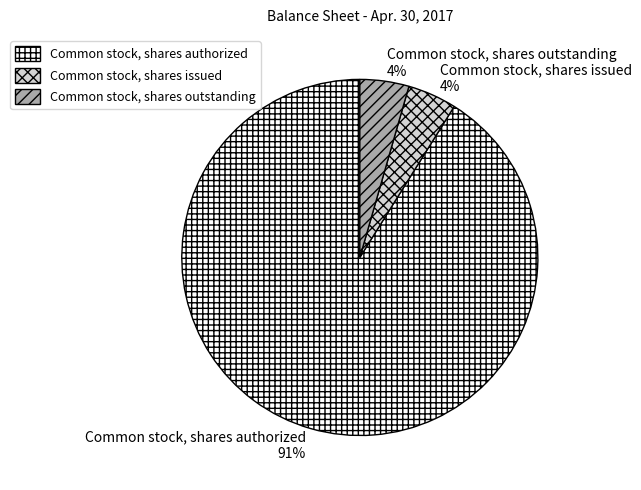

How many segments does this pie chart have?

3